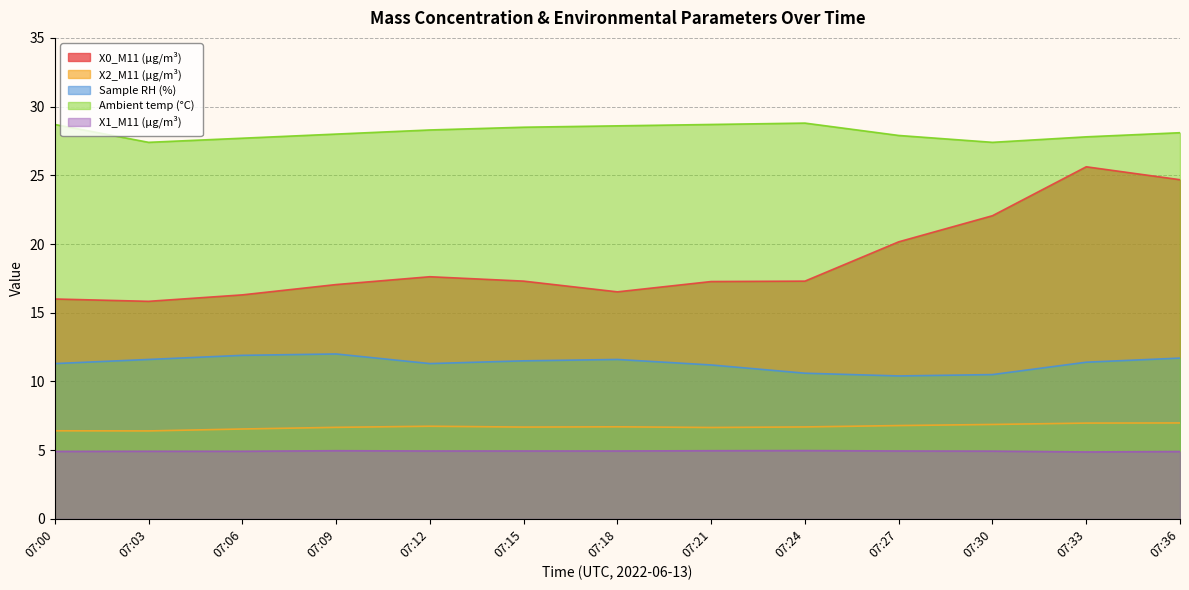

Reading left to right, what are all the values shown in this chart?

X0_M11 (μg/m³): 07:00=16.0	07:03=15.8	07:06=16.3	07:09=17.1	07:12=17.6	07:15=17.3	07:18=16.5	07:21=17.3	07:24=17.3	07:27=20.2	07:30=22.1	07:33=25.6	07:36=24.7
X2_M11 (μg/m³): 07:00=6.4	07:03=6.4	07:06=6.5	07:09=6.7	07:12=6.7	07:15=6.7	07:18=6.7	07:21=6.7	07:24=6.7	07:27=6.8	07:30=6.9	07:33=7.0	07:36=7.0
Sample RH (%): 07:00=11.3	07:03=11.6	07:06=11.9	07:09=12.0	07:12=11.3	07:15=11.5	07:18=11.6	07:21=11.2	07:24=10.6	07:27=10.4	07:30=10.5	07:33=11.4	07:36=11.7
Ambient temp (°C): 07:00=28.7	07:03=27.4	07:06=27.7	07:09=28.0	07:12=28.3	07:15=28.5	07:18=28.6	07:21=28.7	07:24=28.8	07:27=27.9	07:30=27.4	07:33=27.8	07:36=28.1
X1_M11 (μg/m³): 07:00=4.9	07:03=4.9	07:06=4.9	07:09=5.0	07:12=4.9	07:15=4.9	07:18=4.9	07:21=5.0	07:24=5.0	07:27=4.9	07:30=4.9	07:33=4.9	07:36=4.9